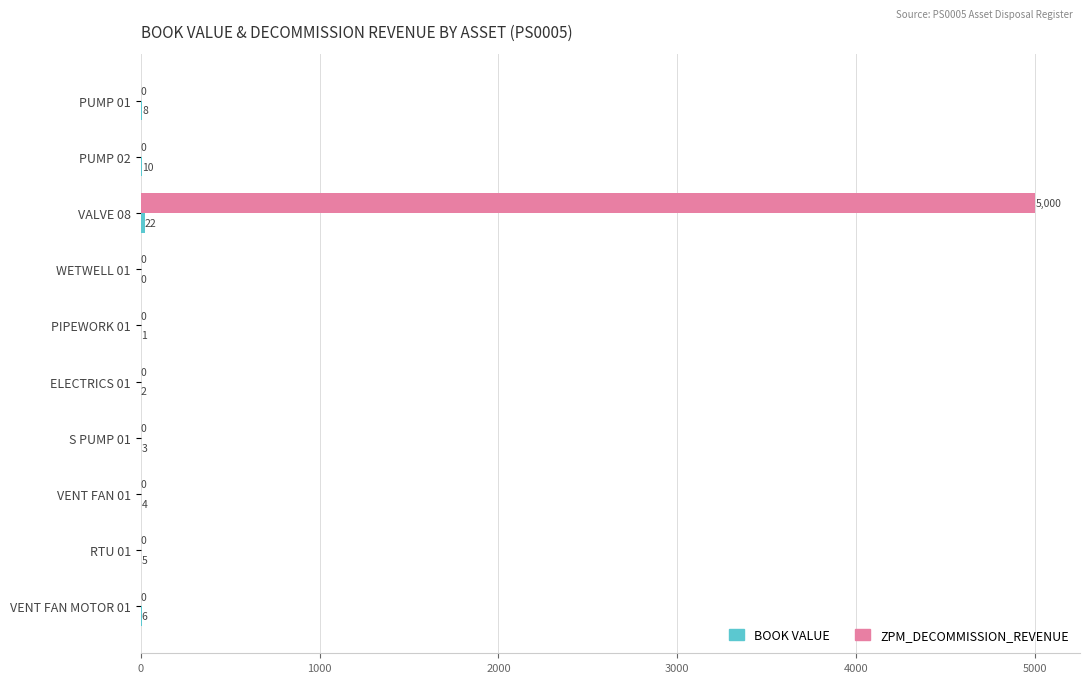

The ZPM_DECOMMISSION_REVENUE series shows 0 at ELECTRICS 01. True or false?

True